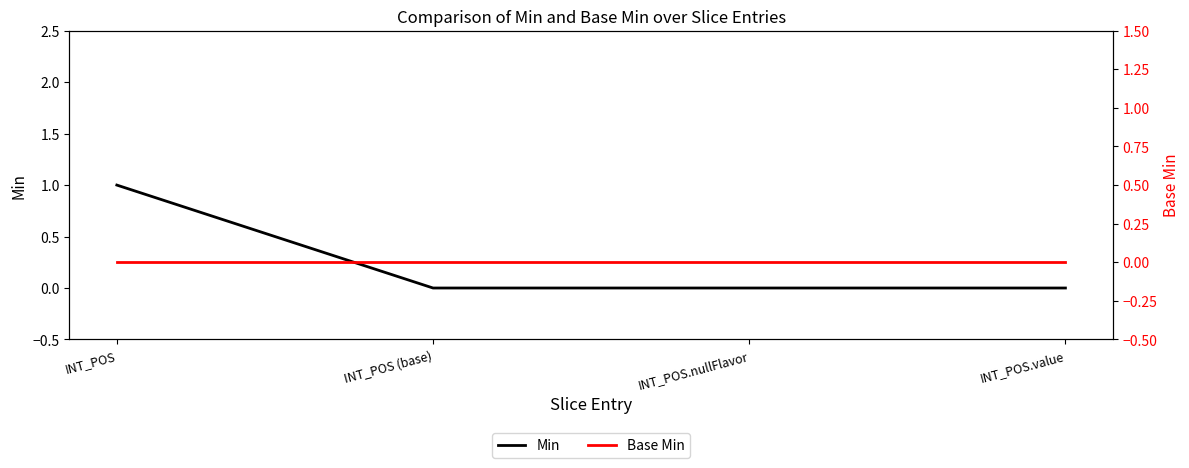

Rank the categories by Base Min value from highest to lowest.

INT_POS, INT_POS (base), INT_POS.nullFlavor, INT_POS.value